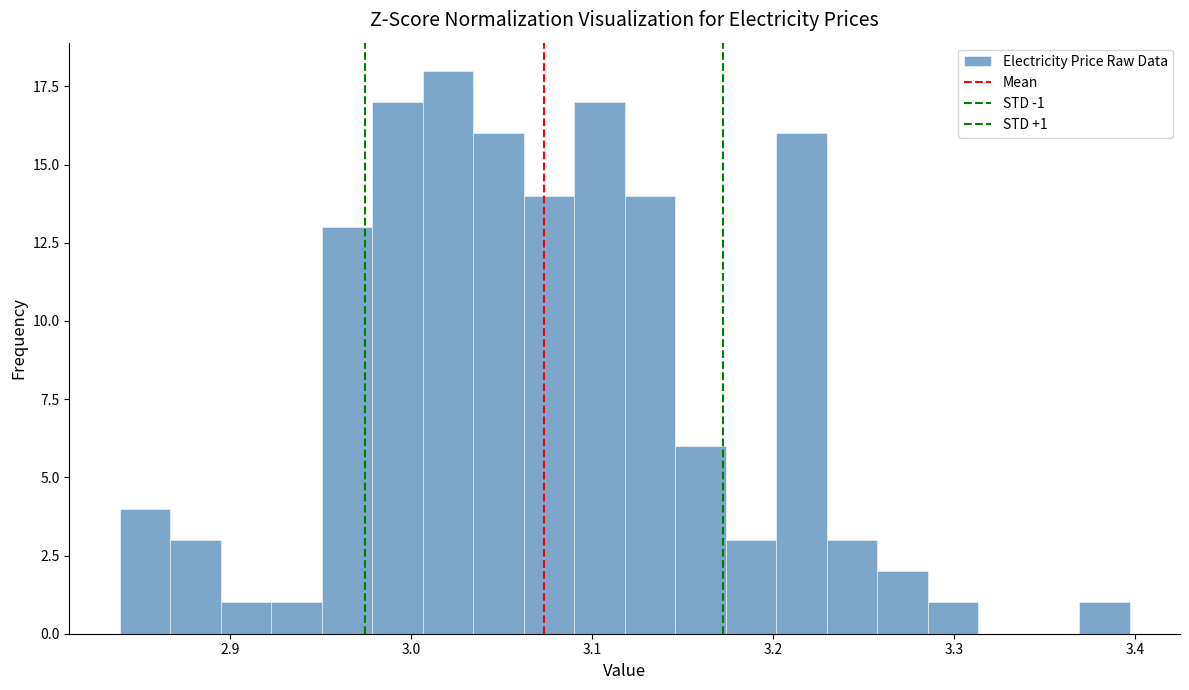

Read against the x-axis, roughly where is the centre of the tallest bar?

3.02